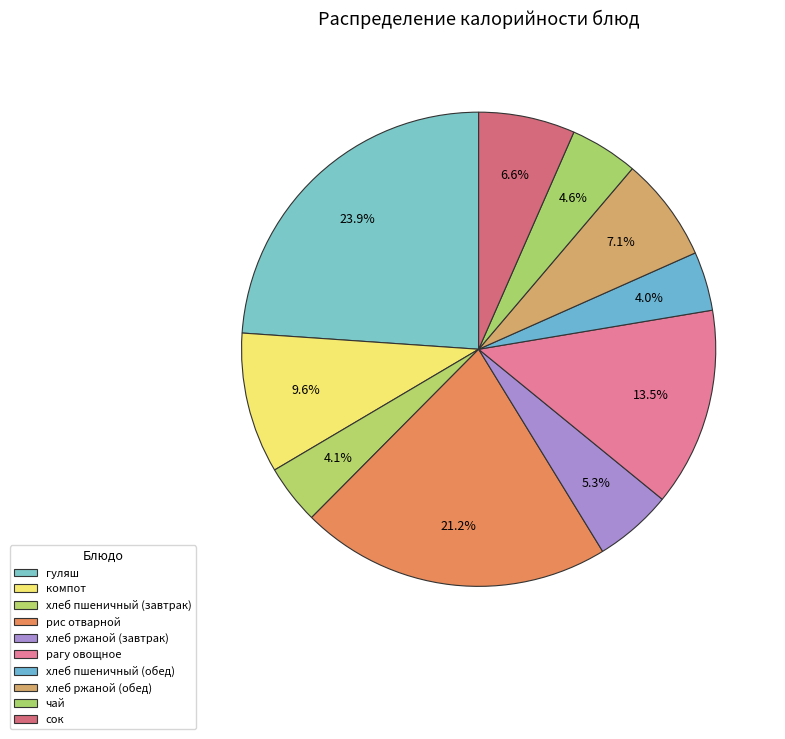

Count the number of slices in the pie.

10